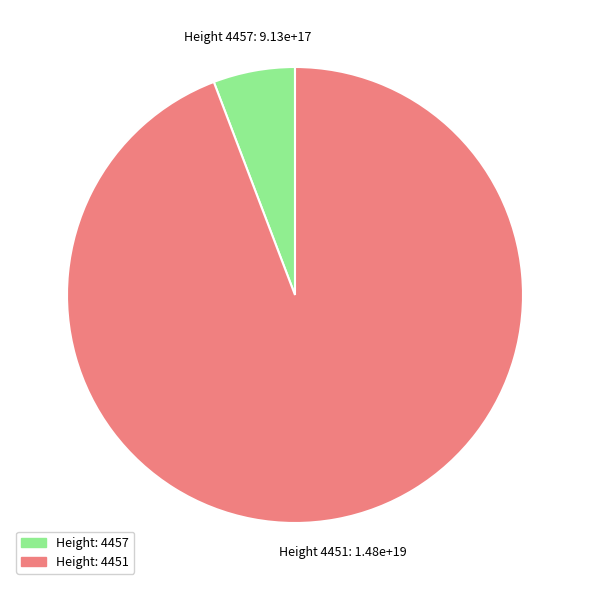

How many segments does this pie chart have?

2